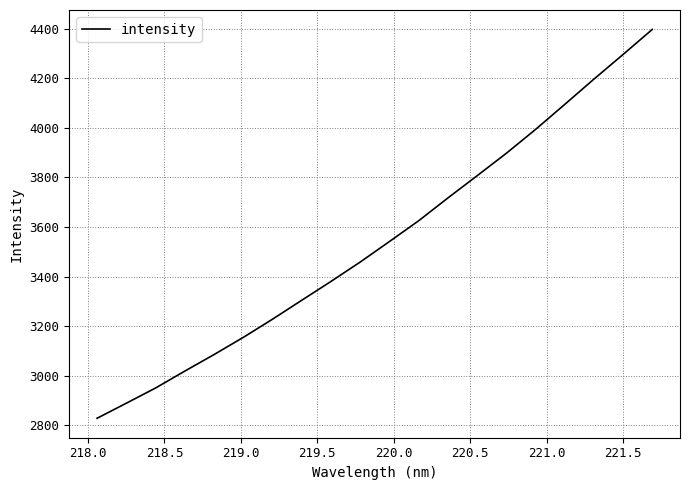

What is the smallest value displayed?

2828.2